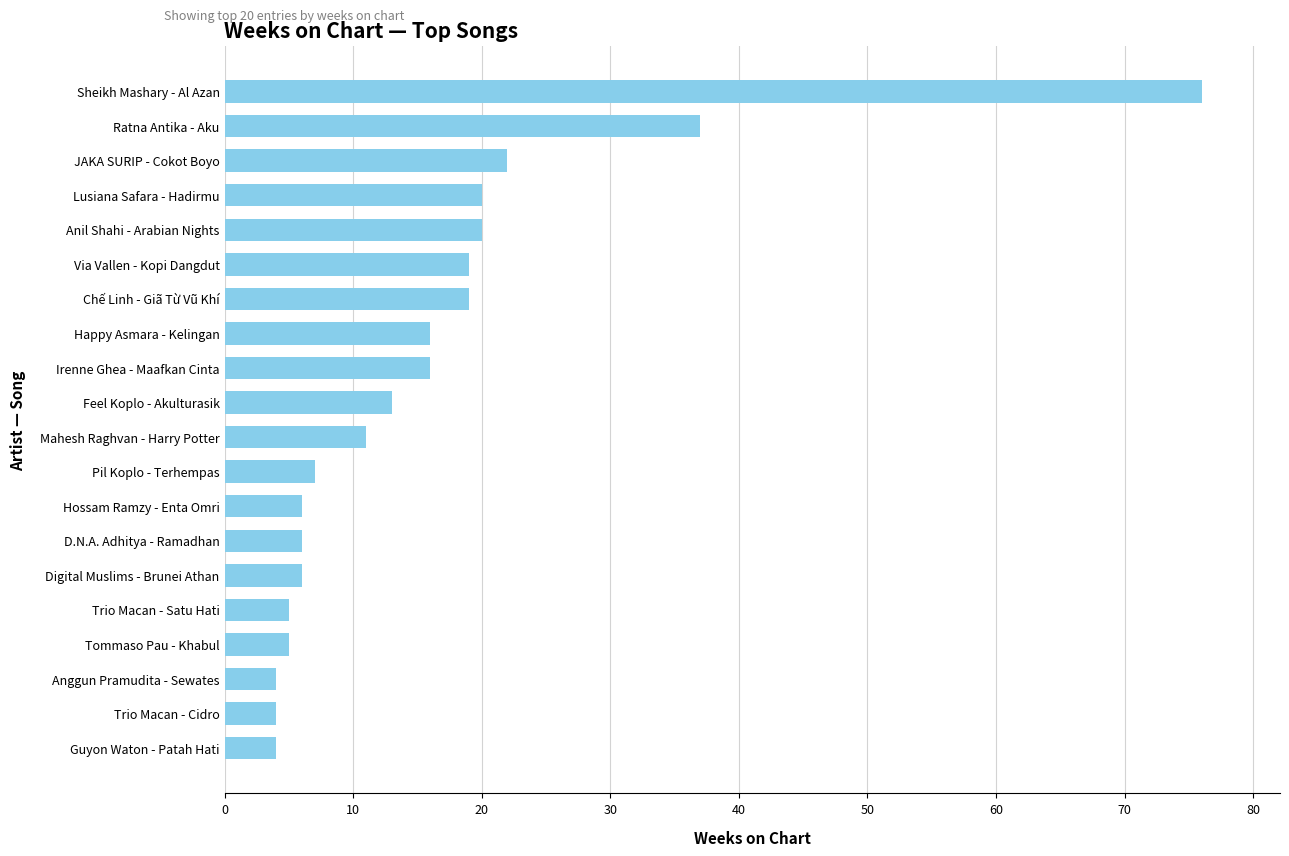

How many categories are shown in the chart?

20